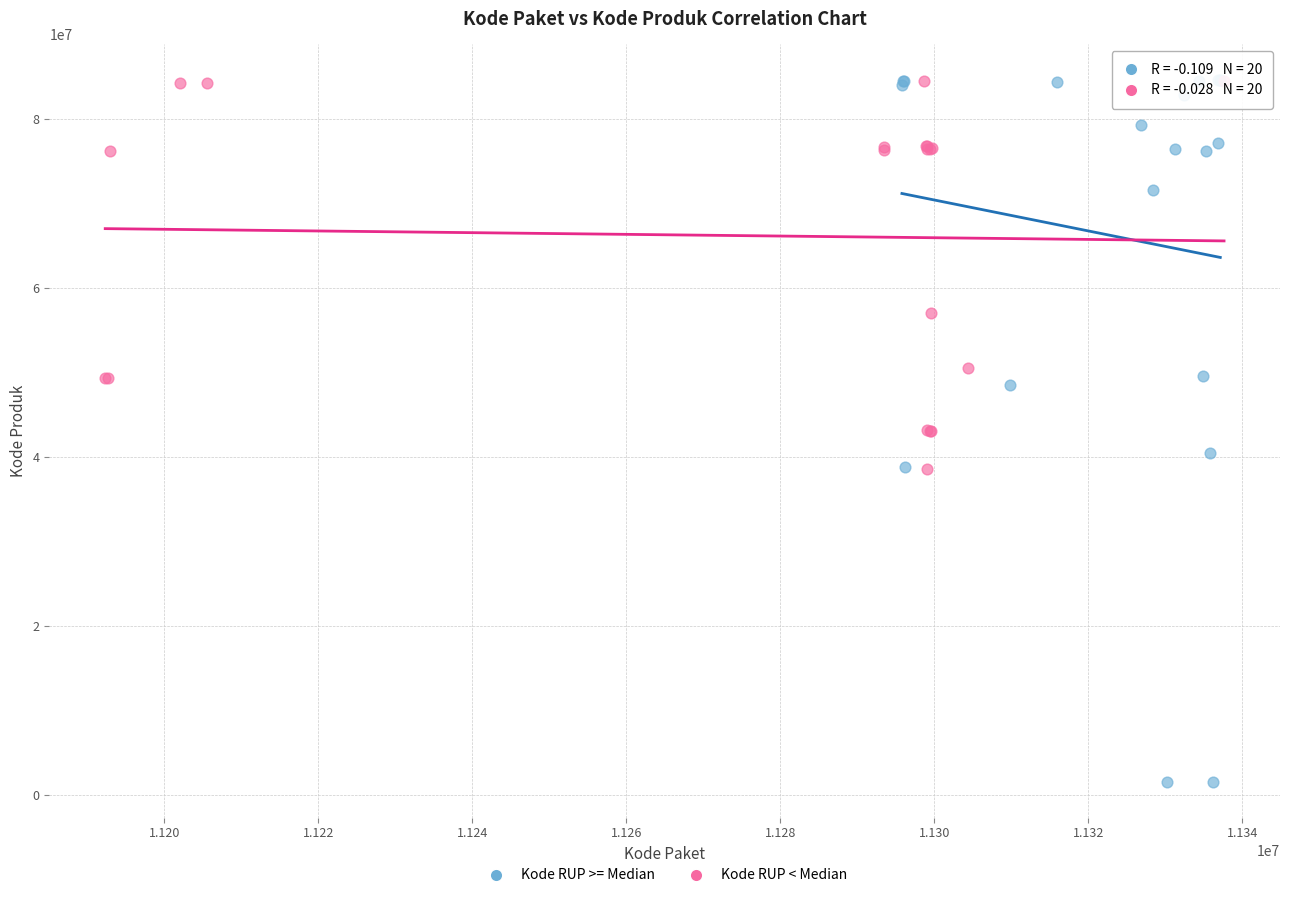

What are all the series names shown in the legend?

Kode RUP >= Median, Kode RUP < Median